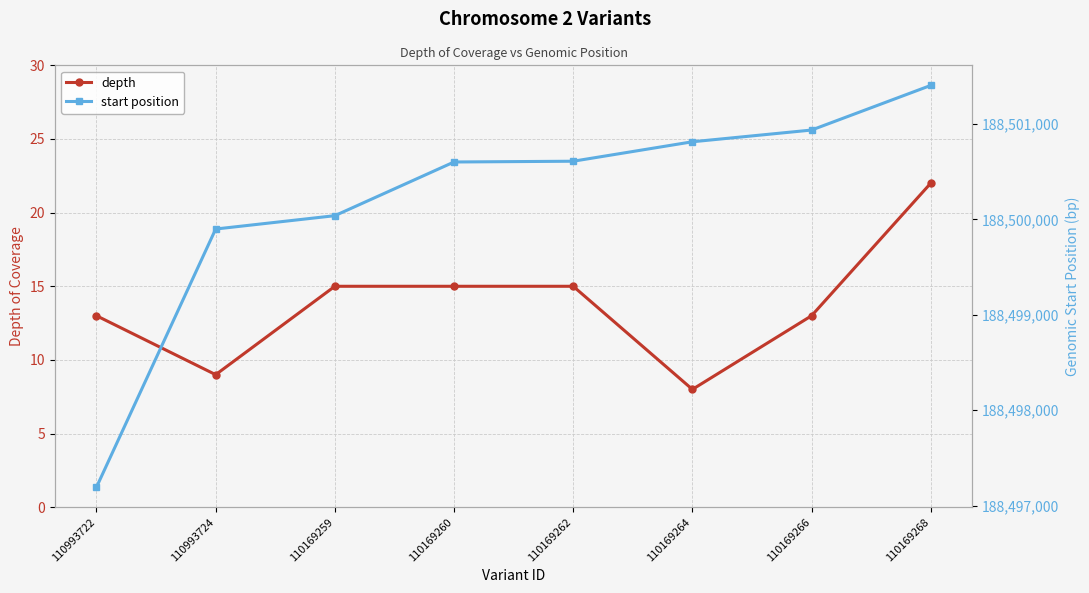

Which category has the highest value in the depth series?

110169268